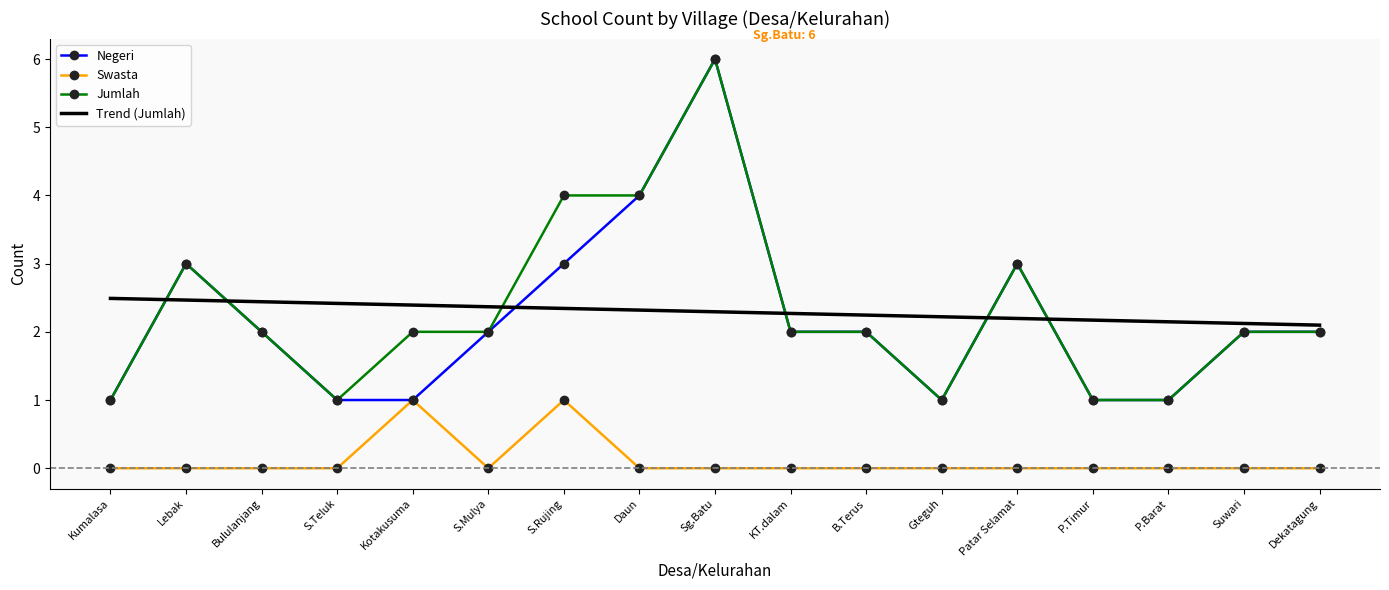

What value does the Jumlah series have at S.Rujing?

4.0